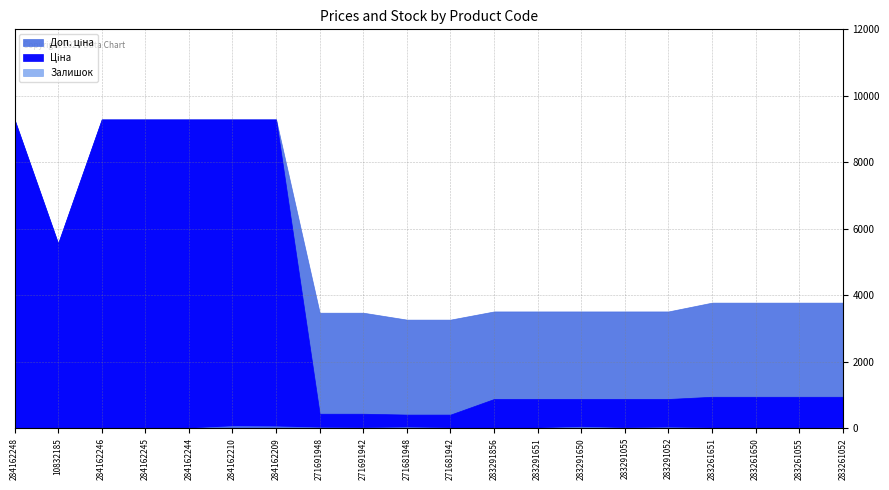

What is the label of the 4th point from the right?

283261651